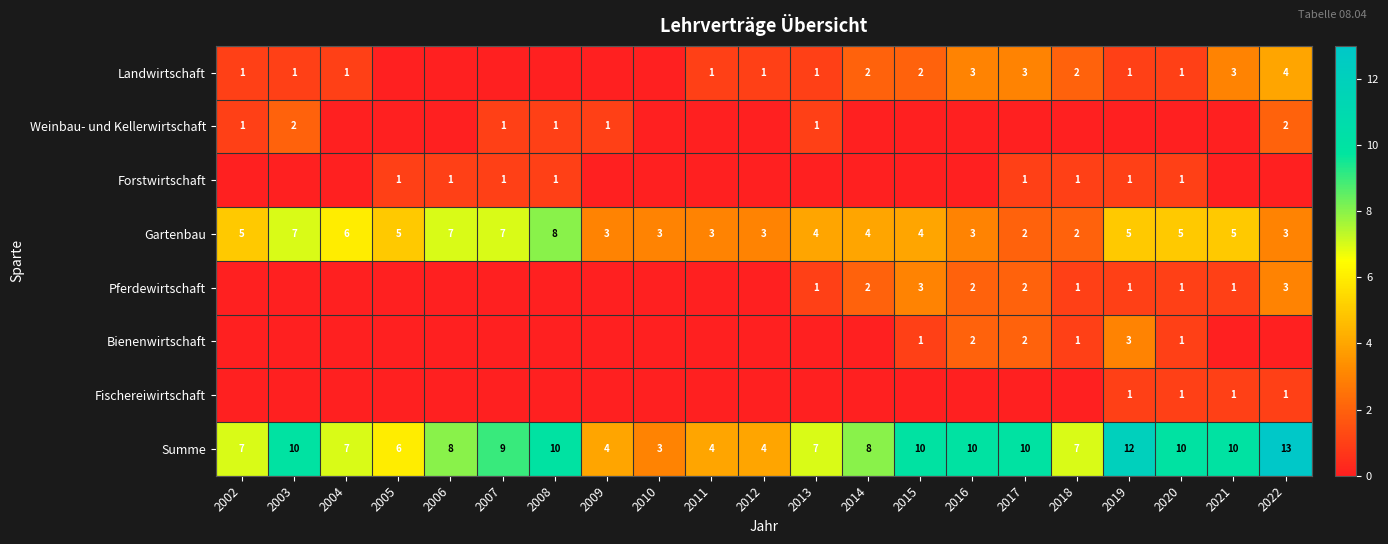

Is it true that Landwirtschaft equals 2 at 2019?

False